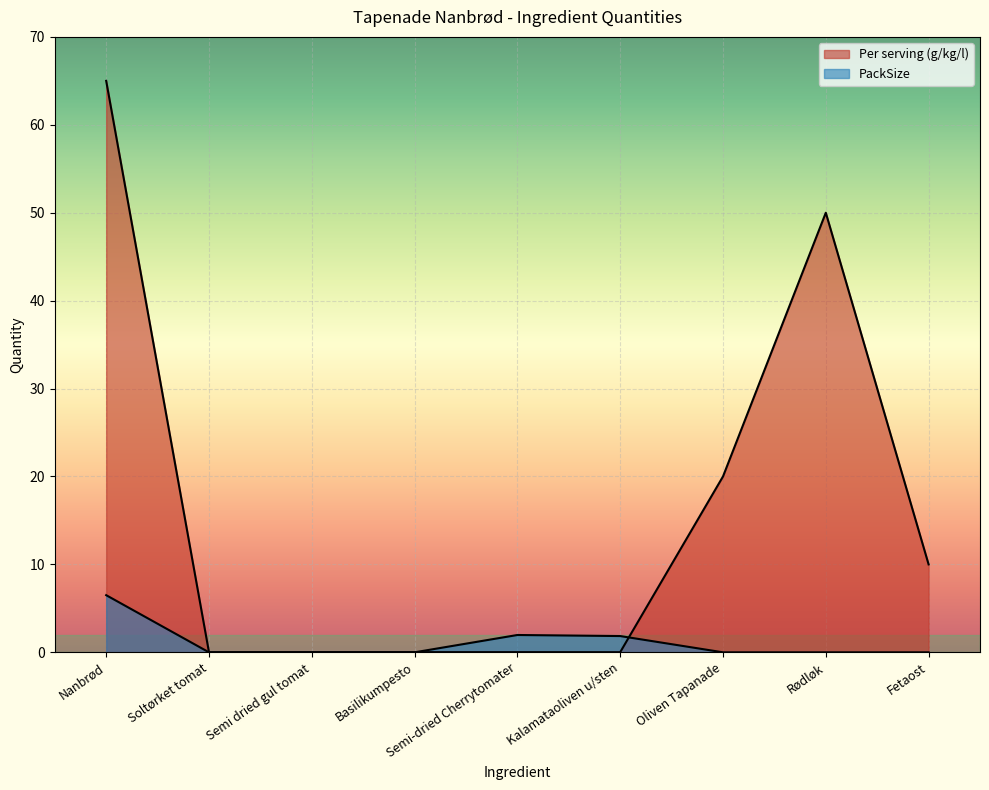

At which category does PackSize reach its first local peak?

Semi-dried Cherrytomater